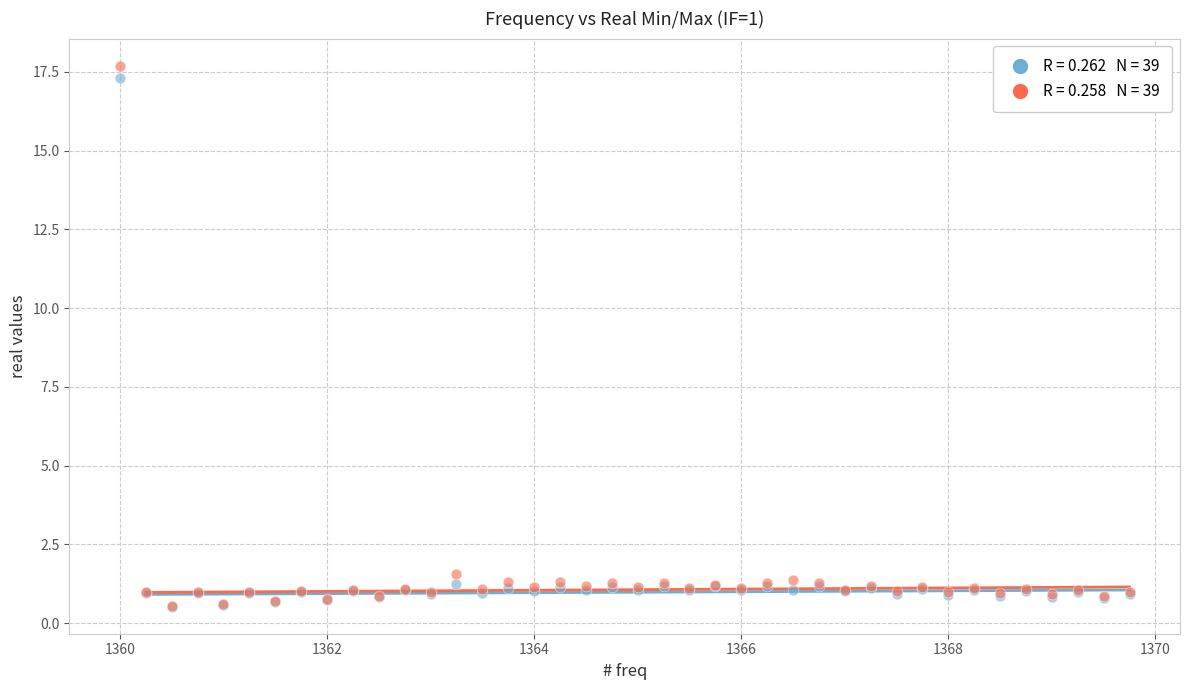

Across all series, what Y value is closest to 9?

1.6